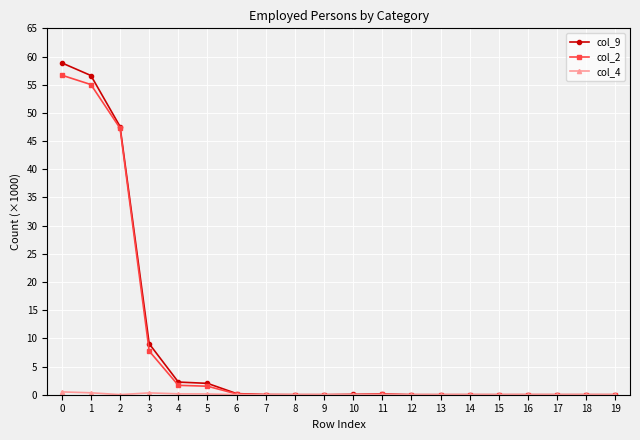

The col_2 series shows 0.0 at 13. True or false?

True